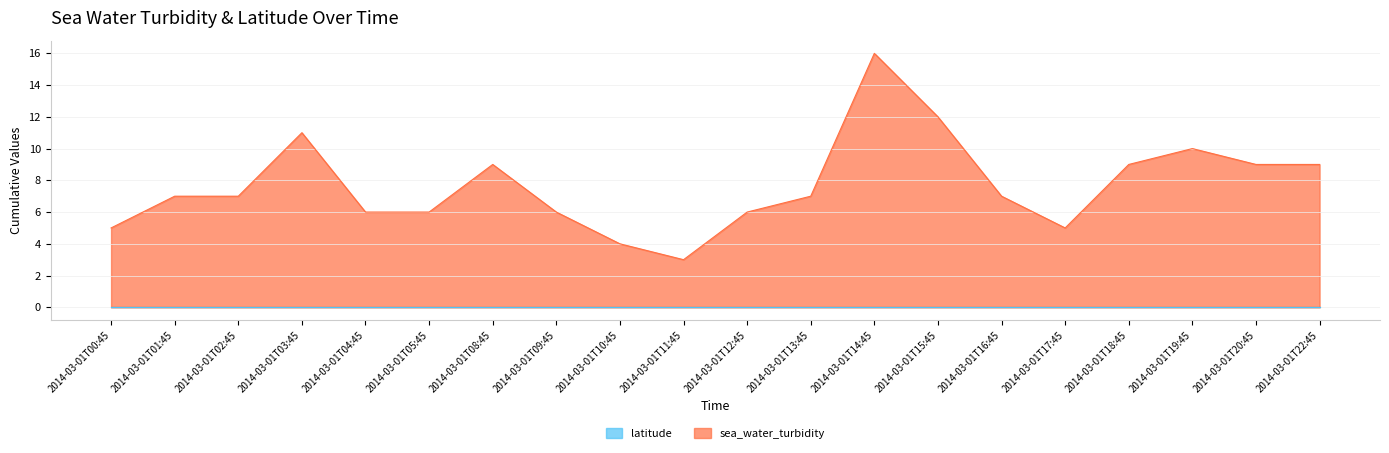

Which category has the highest value across all series?

2014-03-01T14:45